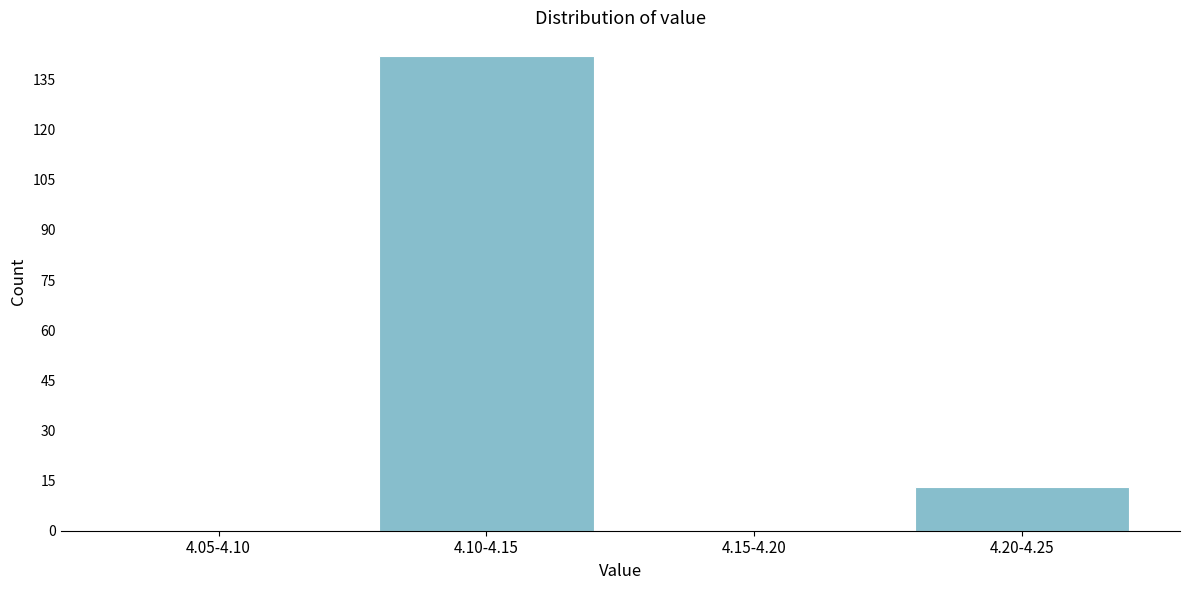

Reading left to right, extract all data points from this chart.

4.05-4.10=0	4.10-4.15=142	4.15-4.20=0	4.20-4.25=13